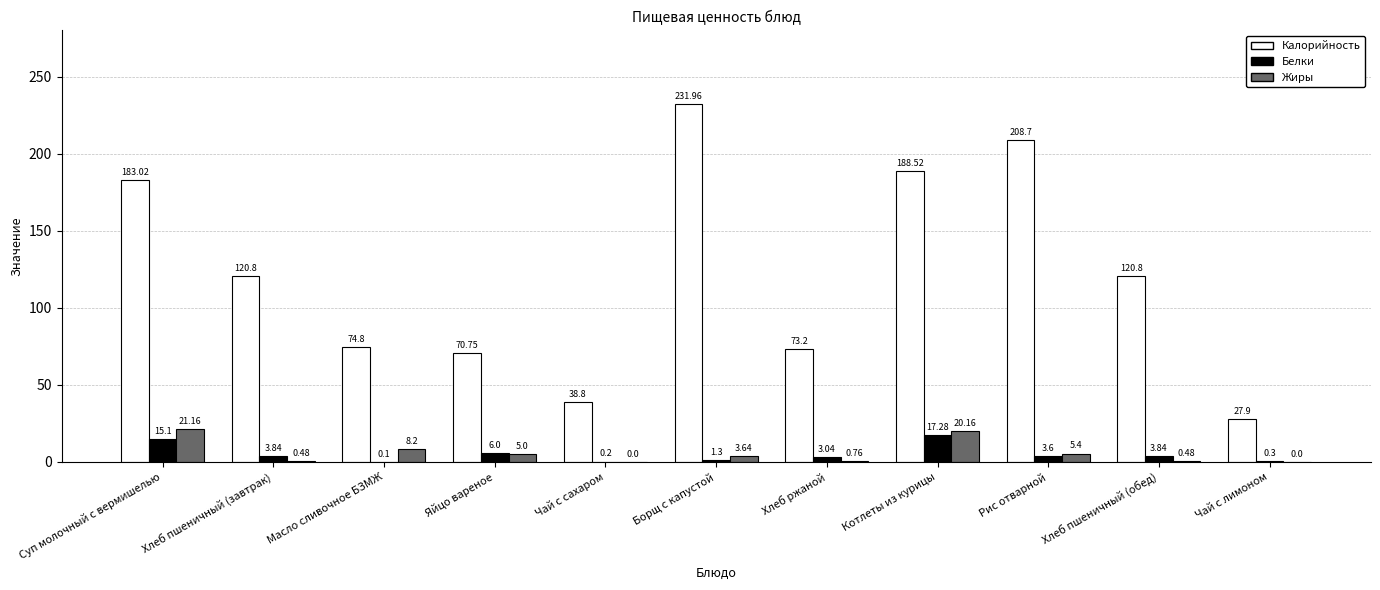

Where is Белки nearest to the value 8?

Яйцо вареное